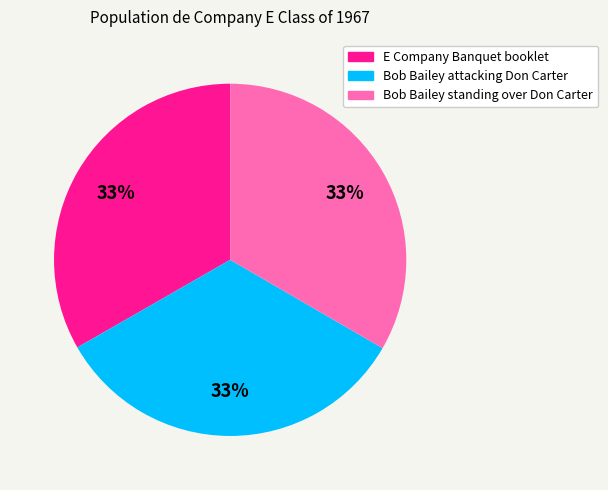

Combined, do E Company Banquet booklet and Bob Bailey standing over Don Carter account for over 50%?

Yes